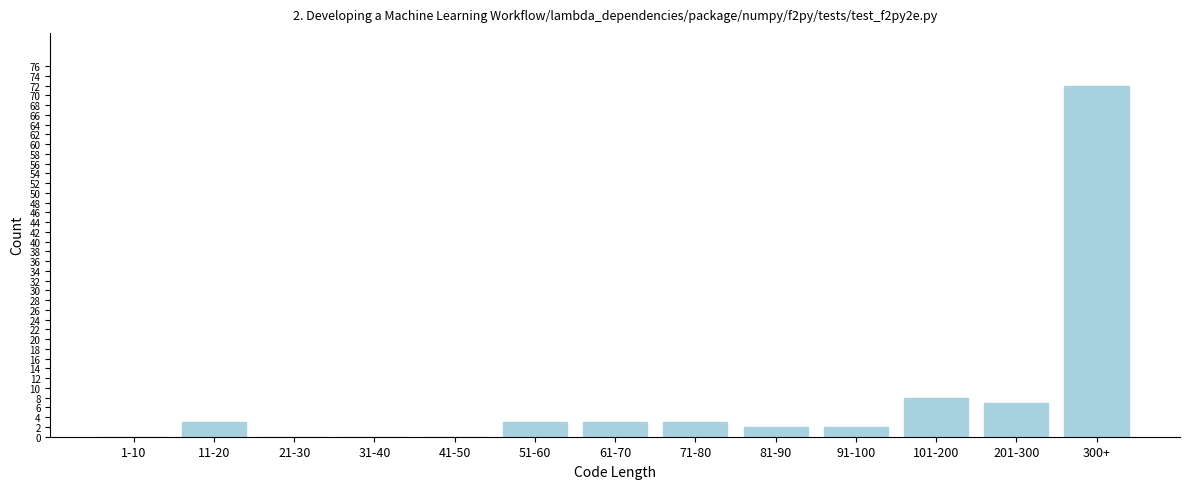

Reading right to left, extract all data points from this chart.

300+=72	201-300=7	101-200=8	91-100=2	81-90=2	71-80=3	61-70=3	51-60=3	41-50=0	31-40=0	21-30=0	11-20=3	1-10=0